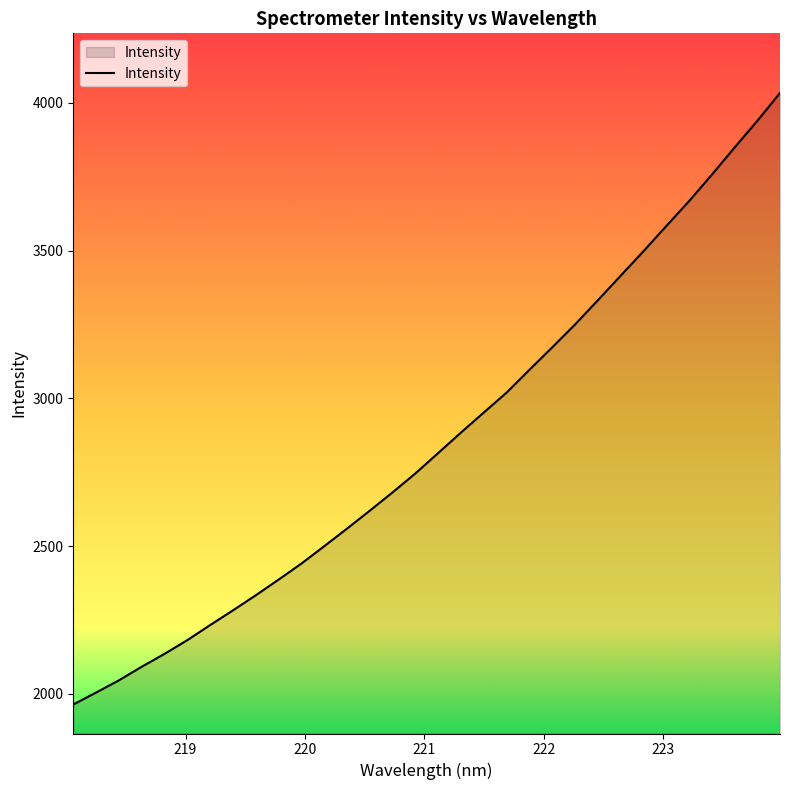

What is the maximum value shown in the chart?

4033.3